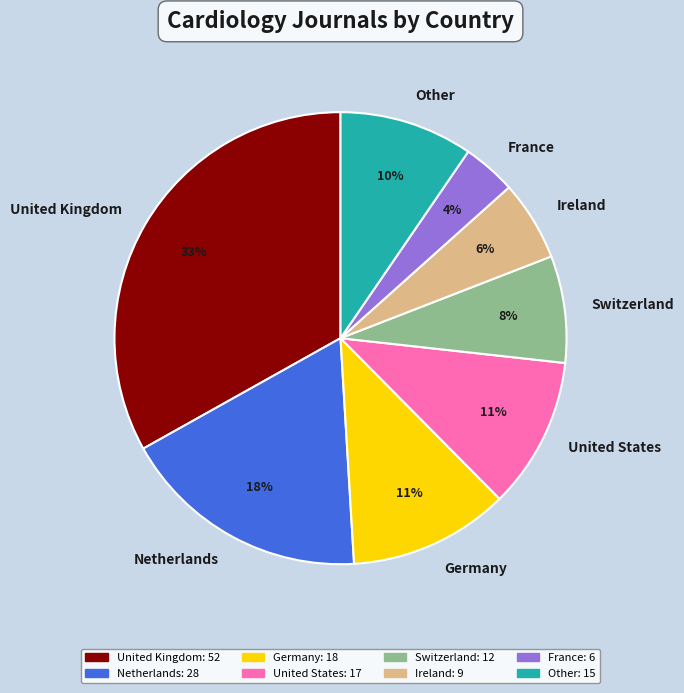

Count the number of slices in the pie.

8